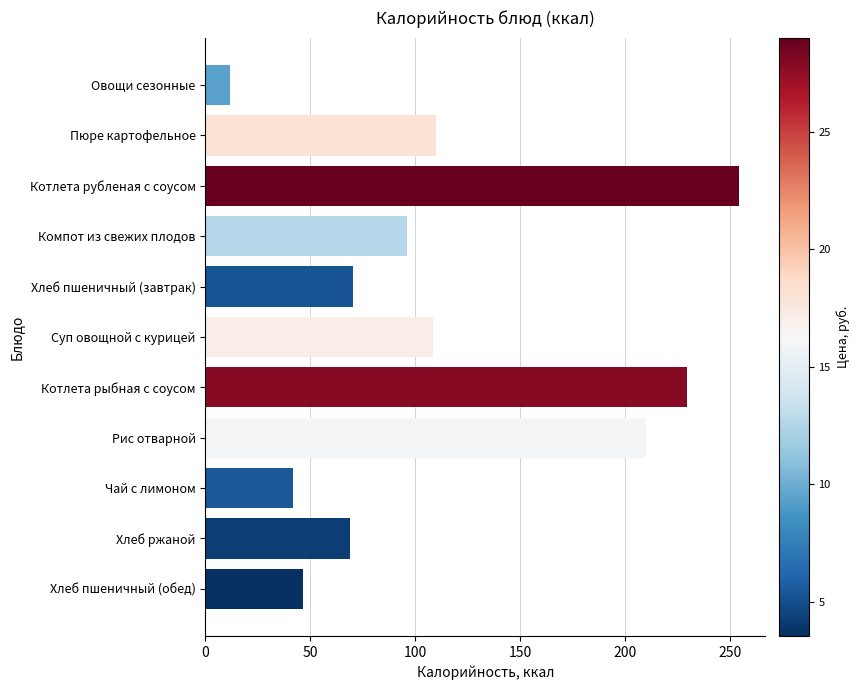

Where is the data nearest to the value 133?

Пюре картофельное